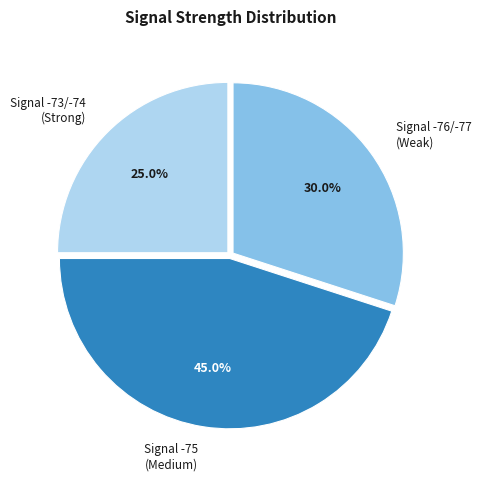

Does any single category account for the majority?

No